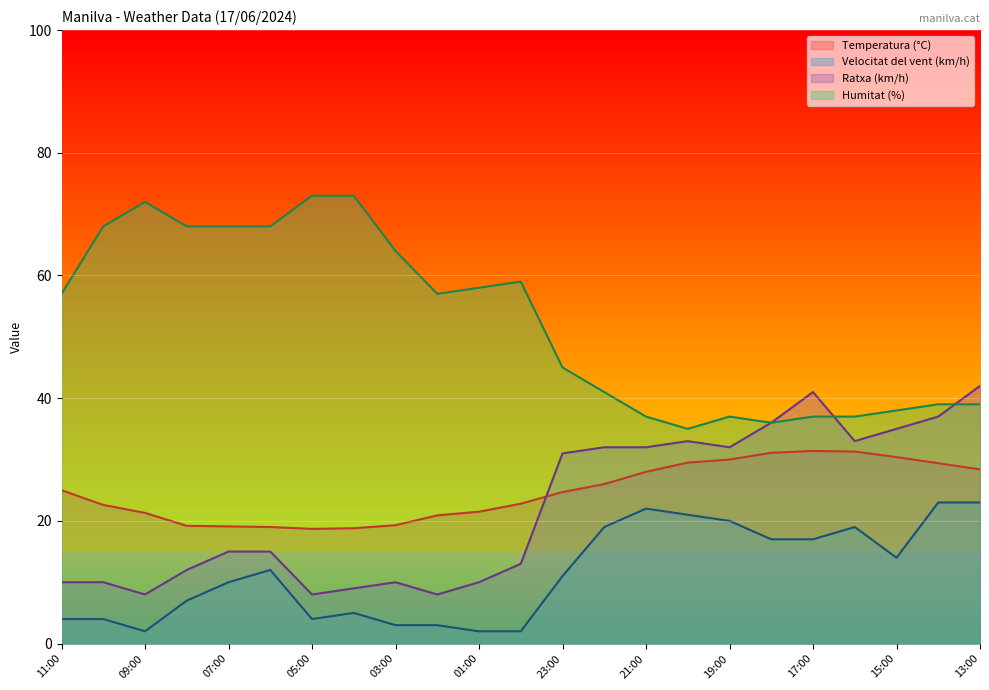

Where does the Temperatura (°C) series first go above 24?

11:00